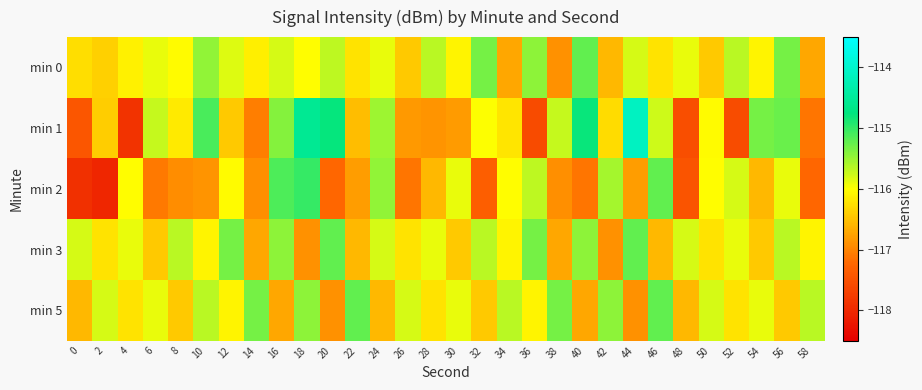

How many data points does each series have?

30